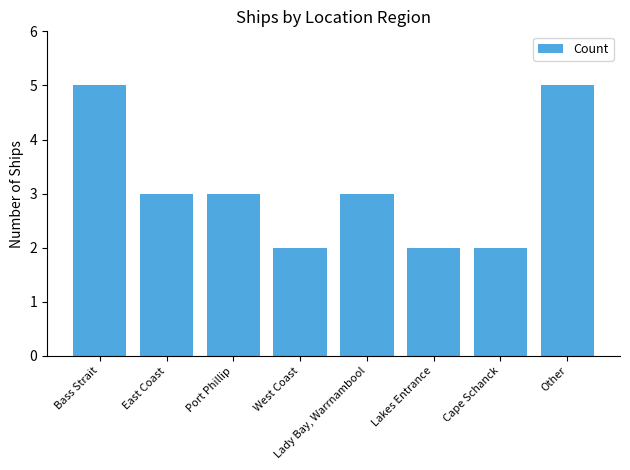

What is the greatest value displayed?

5